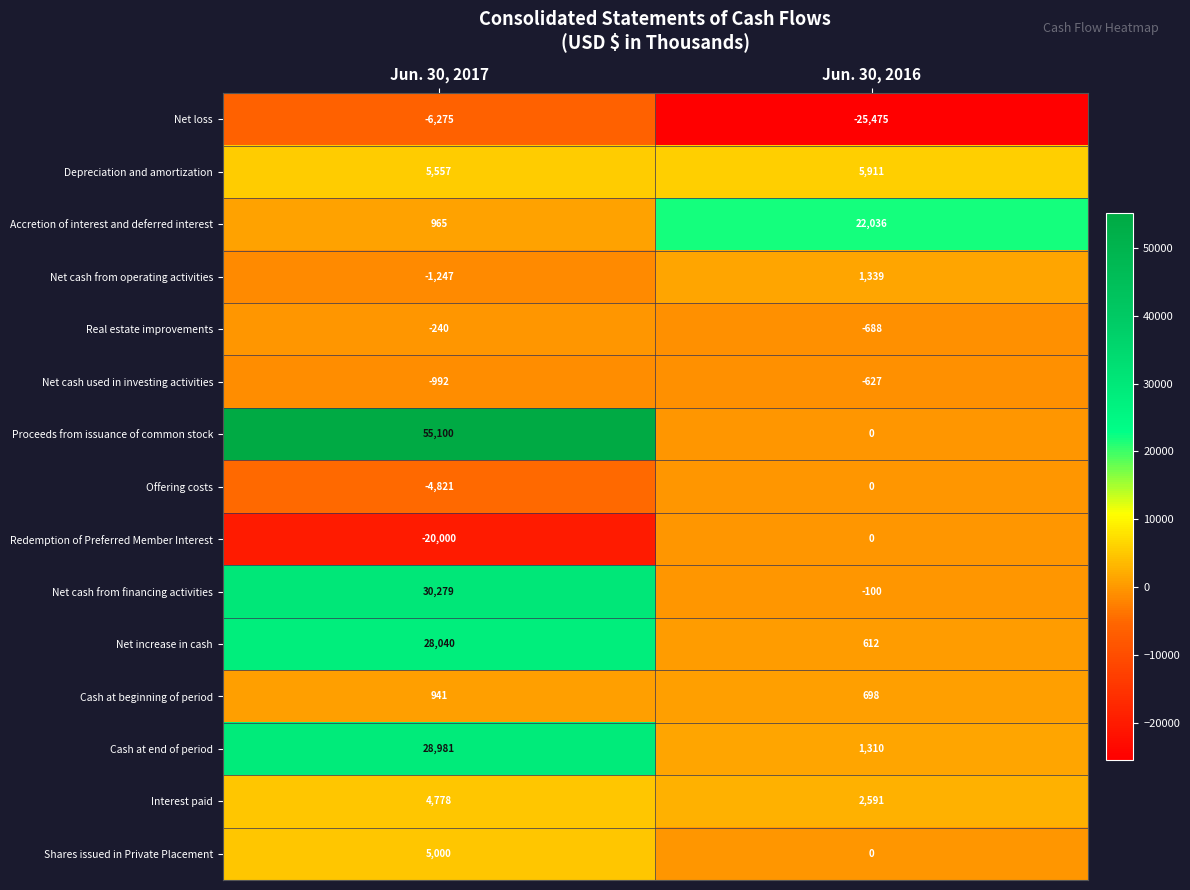

Reading left to right, what are all the values shown in this chart?

Net loss: Jun. 30, 2017=-6275	Jun. 30, 2016=-25475
Depreciation and amortization: Jun. 30, 2017=5557	Jun. 30, 2016=5911
Accretion of interest and deferred interest: Jun. 30, 2017=965	Jun. 30, 2016=22036
Net cash from operating activities: Jun. 30, 2017=-1247	Jun. 30, 2016=1339
Real estate improvements: Jun. 30, 2017=-240	Jun. 30, 2016=-688
Net cash used in investing activities: Jun. 30, 2017=-992	Jun. 30, 2016=-627
Proceeds from issuance of common stock: Jun. 30, 2017=55100	Jun. 30, 2016=0
Offering costs: Jun. 30, 2017=-4821	Jun. 30, 2016=0
Redemption of Preferred Member Interest: Jun. 30, 2017=-20000	Jun. 30, 2016=0
Net cash from financing activities: Jun. 30, 2017=30279	Jun. 30, 2016=-100
Net increase in cash: Jun. 30, 2017=28040	Jun. 30, 2016=612
Cash at beginning of period: Jun. 30, 2017=941	Jun. 30, 2016=698
Cash at end of period: Jun. 30, 2017=28981	Jun. 30, 2016=1310
Interest paid: Jun. 30, 2017=4778	Jun. 30, 2016=2591
Shares issued in Private Placement: Jun. 30, 2017=5000	Jun. 30, 2016=0